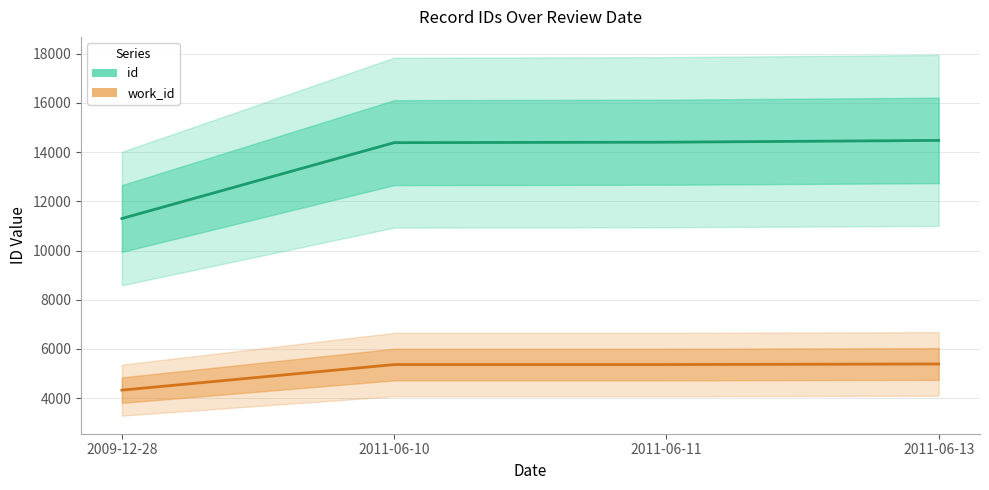

What are all the series names shown in the legend?

id, work_id